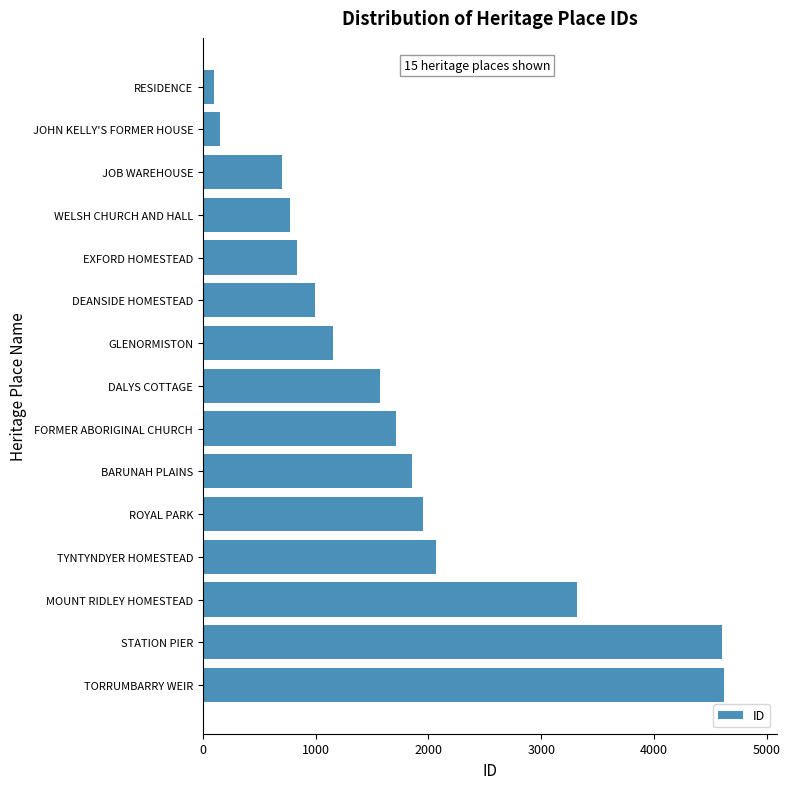

Reading bottom to top, what are all the values shown in this chart?

4624	4603	3321	2066	1954	1857	1709	1572	1150	992	832	770	700	149	102